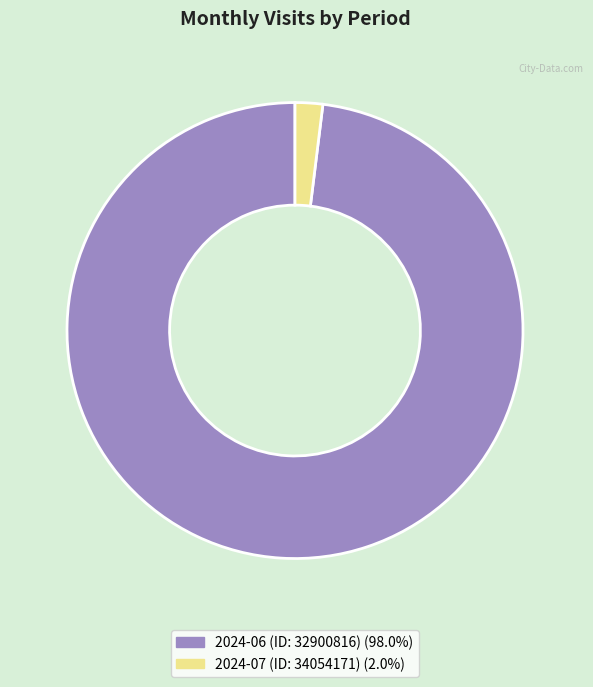

True or false: 2024-07 (ID: 34054171) accounts for 2% of the total.

True